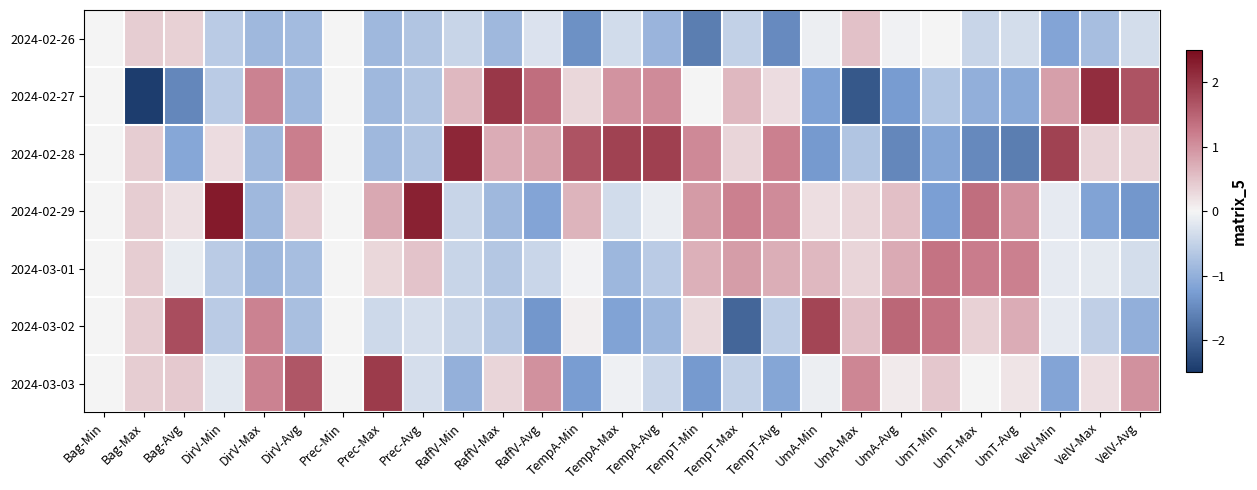

Reading left to right, what are all the values shown in this chart?

2024-02-26: Bag-Min=0.0	Bag-Max=0.4	Bag-Avg=0.4	DirV-Min=-0.6	DirV-Max=-0.9	DirV-Avg=-0.8	Prec-Min=0.0	Prec-Max=-0.9	Prec-Avg=-0.7	RaffV-Min=-0.5	RaffV-Max=-0.9	RaffV-Avg=-0.3	TempA-Min=-1.4	TempA-Max=-0.4	TempA-Avg=-0.9	TempT-Min=-1.7	TempT-Max=-0.5	TempT-Avg=-1.5	UmA-Min=-0.1	UmA-Max=0.5	UmA-Avg=-0.1	UmT-Min=-0.0	UmT-Max=-0.5	UmT-Avg=-0.3	VelV-Min=-1.2	VelV-Max=-0.8	VelV-Avg=-0.3
2024-02-27: Bag-Min=0.0	Bag-Max=-2.4	Bag-Avg=-1.5	DirV-Min=-0.6	DirV-Max=1.2	DirV-Avg=-0.9	Prec-Min=0.0	Prec-Max=-0.9	Prec-Avg=-0.7	RaffV-Min=0.6	RaffV-Max=2.0	RaffV-Avg=1.4	TempA-Min=0.3	TempA-Max=1.0	TempA-Avg=1.1	TempT-Min=-0.0	TempT-Max=0.6	TempT-Avg=0.2	UmA-Min=-1.2	UmA-Max=-2.1	UmA-Avg=-1.3	UmT-Min=-0.7	UmT-Max=-1.0	UmT-Avg=-1.1	VelV-Min=0.9	VelV-Max=2.1	VelV-Avg=1.7
2024-02-28: Bag-Min=0.0	Bag-Max=0.4	Bag-Avg=-1.1	DirV-Min=0.2	DirV-Max=-0.9	DirV-Avg=1.2	Prec-Min=0.0	Prec-Max=-0.9	Prec-Avg=-0.7	RaffV-Min=2.2	RaffV-Max=0.7	RaffV-Avg=0.8	TempA-Min=1.7	TempA-Max=1.9	TempA-Avg=1.9	TempT-Min=1.1	TempT-Max=0.3	TempT-Avg=1.2	UmA-Min=-1.3	UmA-Max=-0.7	UmA-Avg=-1.5	UmT-Min=-1.2	UmT-Max=-1.5	UmT-Avg=-1.6	VelV-Min=1.9	VelV-Max=0.3	VelV-Avg=0.3
2024-02-29: Bag-Min=0.0	Bag-Max=0.4	Bag-Avg=0.2	DirV-Min=2.3	DirV-Max=-0.9	DirV-Avg=0.4	Prec-Min=0.0	Prec-Max=0.8	Prec-Avg=2.3	RaffV-Min=-0.5	RaffV-Max=-0.9	RaffV-Avg=-1.2	TempA-Min=0.7	TempA-Max=-0.4	TempA-Avg=-0.1	TempT-Min=0.9	TempT-Max=1.2	TempT-Avg=1.1	UmA-Min=0.2	UmA-Max=0.3	UmA-Avg=0.5	UmT-Min=-1.2	UmT-Max=1.4	UmT-Avg=1.0	VelV-Min=-0.1	VelV-Max=-1.2	VelV-Avg=-1.3
2024-03-01: Bag-Min=0.0	Bag-Max=0.4	Bag-Avg=-0.1	DirV-Min=-0.6	DirV-Max=-0.9	DirV-Avg=-0.8	Prec-Min=0.0	Prec-Max=0.3	Prec-Avg=0.5	RaffV-Min=-0.5	RaffV-Max=-0.7	RaffV-Avg=-0.4	TempA-Min=-0.0	TempA-Max=-0.9	TempA-Avg=-0.6	TempT-Min=0.7	TempT-Max=0.9	TempT-Avg=0.7	UmA-Min=0.6	UmA-Max=0.3	UmA-Avg=0.8	UmT-Min=1.3	UmT-Max=1.2	UmT-Avg=1.2	VelV-Min=-0.1	VelV-Max=-0.2	VelV-Avg=-0.3
2024-03-02: Bag-Min=0.0	Bag-Max=0.4	Bag-Avg=1.7	DirV-Min=-0.6	DirV-Max=1.2	DirV-Avg=-0.8	Prec-Min=0.0	Prec-Max=-0.4	Prec-Avg=-0.3	RaffV-Min=-0.5	RaffV-Max=-0.7	RaffV-Avg=-1.3	TempA-Min=0.1	TempA-Max=-1.2	TempA-Avg=-0.9	TempT-Min=0.3	TempT-Max=-1.9	TempT-Avg=-0.6	UmA-Min=1.8	UmA-Max=0.5	UmA-Avg=1.5	UmT-Min=1.3	UmT-Max=0.4	UmT-Avg=0.7	VelV-Min=-0.1	VelV-Max=-0.5	VelV-Avg=-1.0
2024-03-03: Bag-Min=0.0	Bag-Max=0.4	Bag-Avg=0.4	DirV-Min=-0.2	DirV-Max=1.2	DirV-Avg=1.7	Prec-Min=0.0	Prec-Max=2.0	Prec-Avg=-0.3	RaffV-Min=-1.0	RaffV-Max=0.3	RaffV-Avg=1.0	TempA-Min=-1.3	TempA-Max=-0.1	TempA-Avg=-0.4	TempT-Min=-1.3	TempT-Max=-0.5	TempT-Avg=-1.1	UmA-Min=-0.1	UmA-Max=1.1	UmA-Avg=0.1	UmT-Min=0.5	UmT-Max=0.0	UmT-Avg=0.2	VelV-Min=-1.2	VelV-Max=0.2	VelV-Avg=1.0